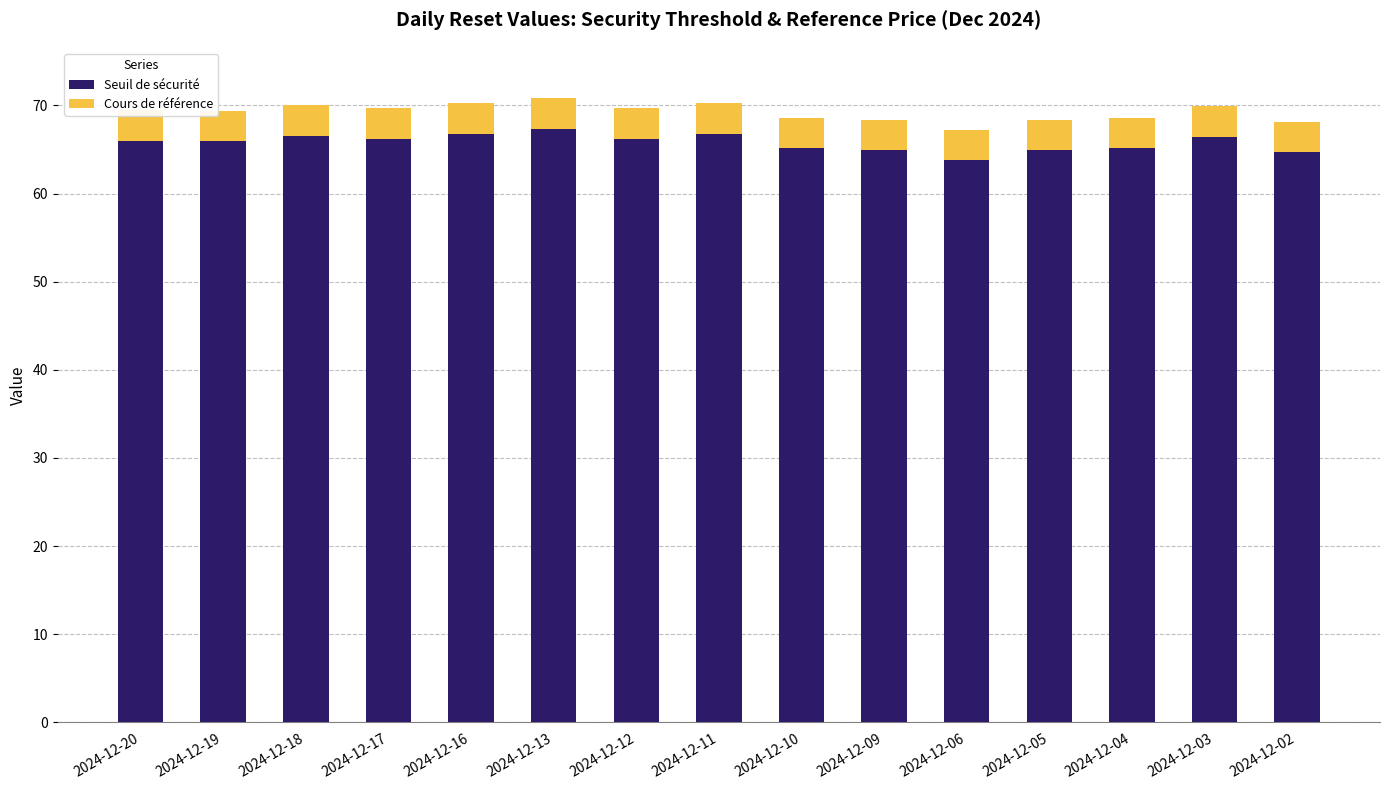

Count the number of data series in this chart.

2